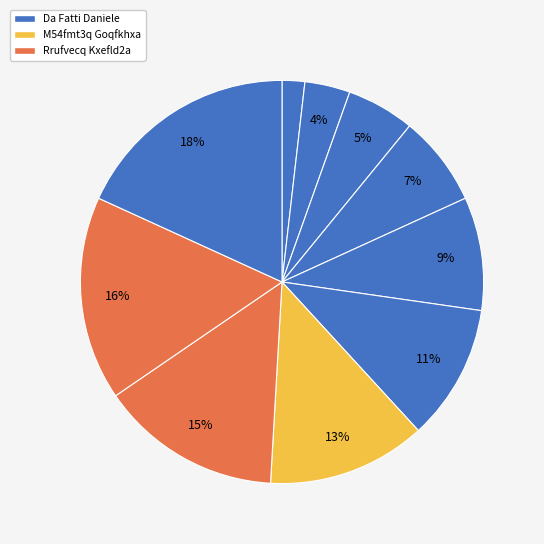

How many slices are in this pie chart?

10